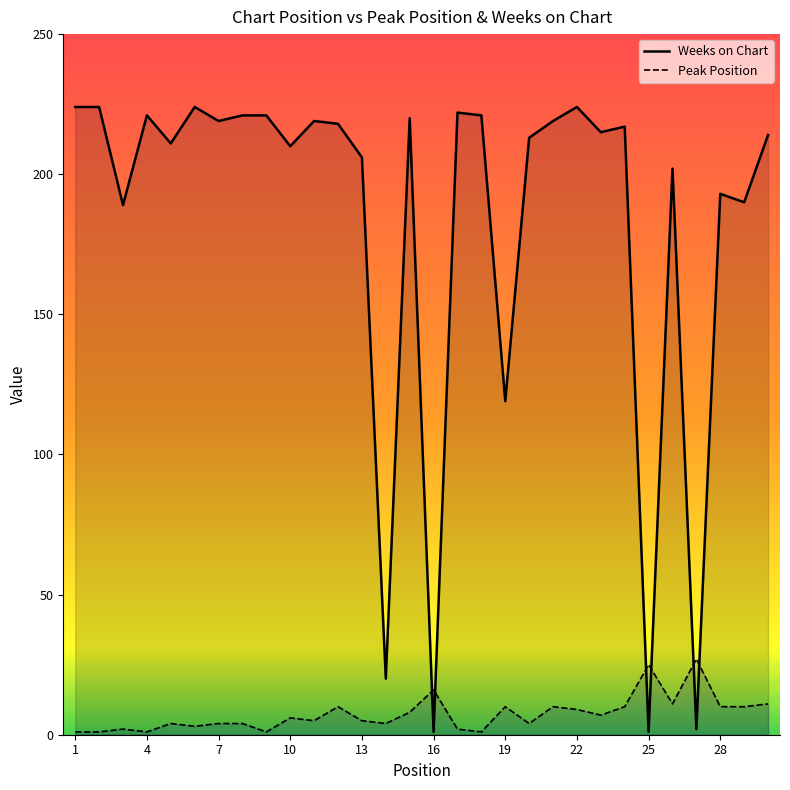

Does the chart display data point markers on the line(s)?

No